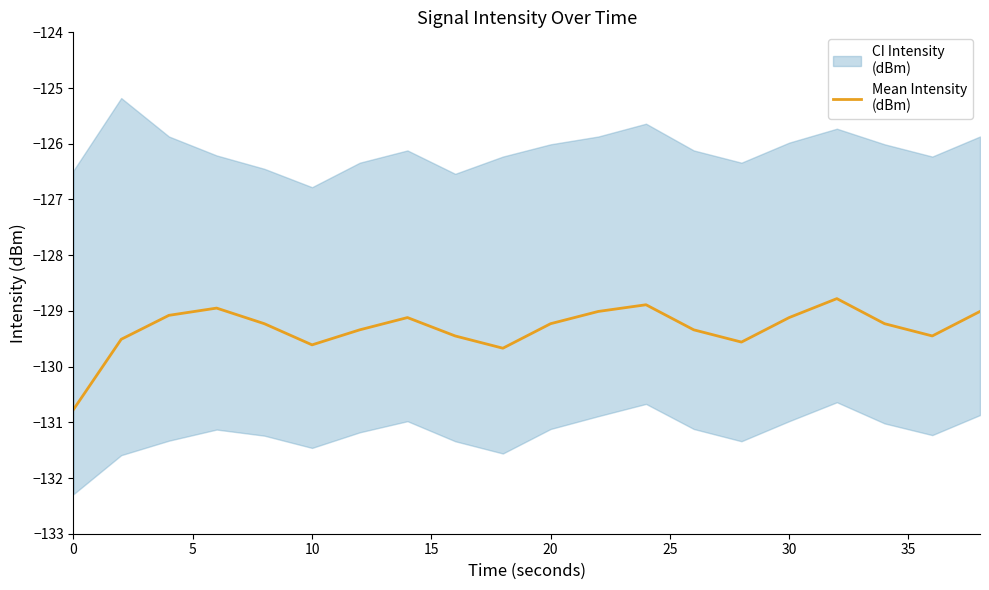

Reading left to right, transcribe all the data shown in this chart.

-130.8	-129.5	-129.1	-128.9	-129.2	-129.6	-129.3	-129.1	-129.4	-129.7	-129.2	-129.0	-128.9	-129.3	-129.6	-129.1	-128.8	-129.2	-129.4	-129.0